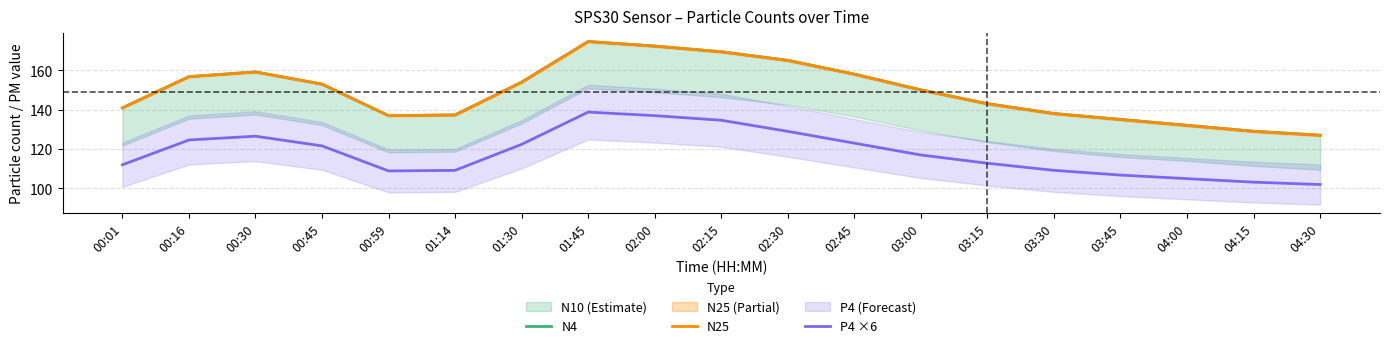

What is the sum of all N4 values?

2832.6